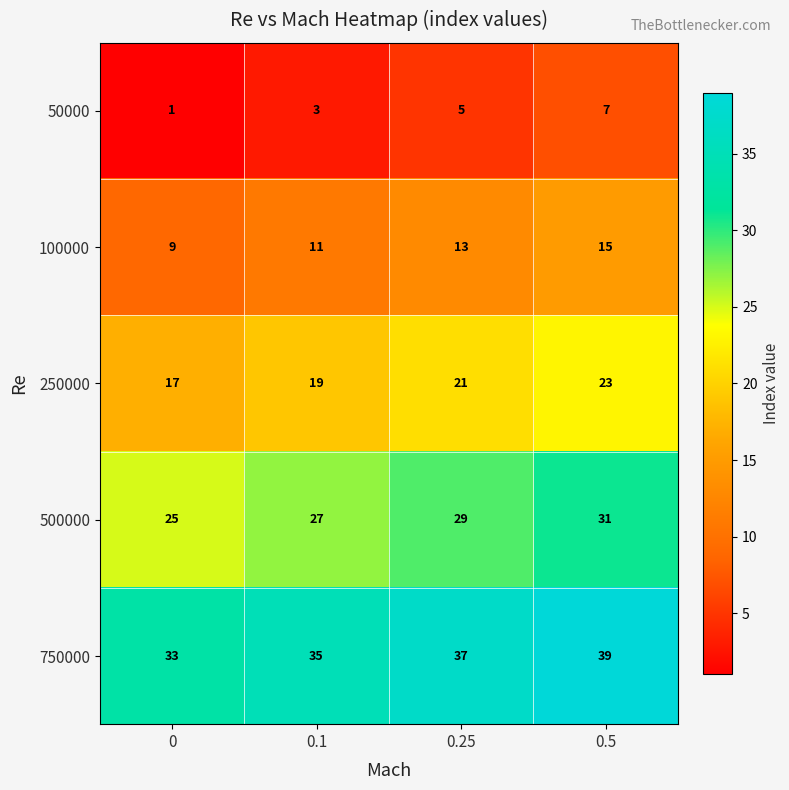

Read the 750000 value at 0.

33